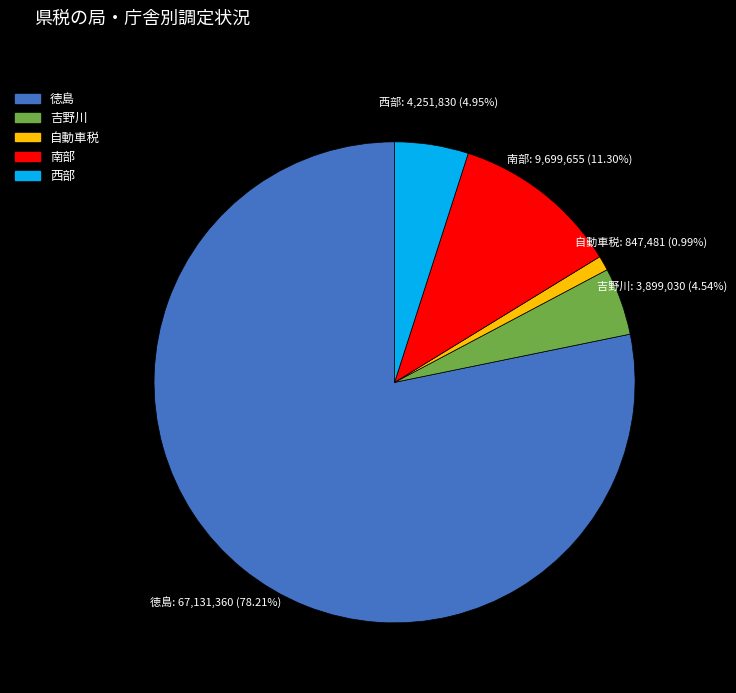

What is the ratio of the value at 西部 to the value at 自動車税?

5.0